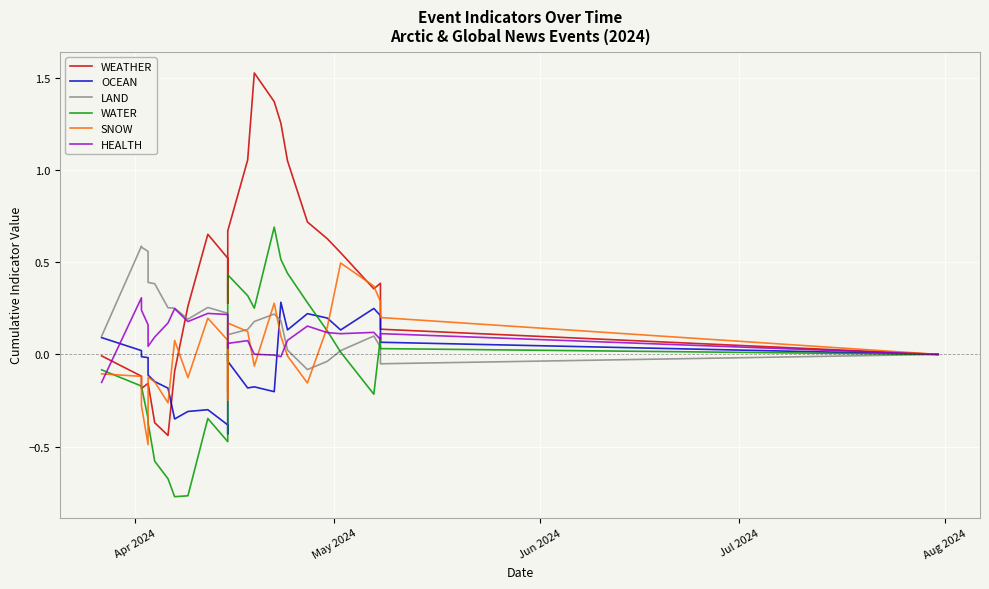

Reading right to left, extract all data points from this chart.

WEATHER: -0.0	0.1	0.4	0.4	0.6	0.6	0.7	1.1	1.3	1.4	1.5	1.1	0.7	0.3	0.4	0.5	0.5	0.7	0.3	-0.1	-0.4	-0.4	-0.2	-0.2	-0.2	-0.1	-0.0
OCEAN: 0.0	0.1	0.2	0.2	0.1	0.2	0.2	0.1	0.3	-0.2	-0.2	-0.2	-0.0	0.0	-0.4	-0.4	-0.4	-0.3	-0.3	-0.4	-0.2	-0.1	-0.1	-0.0	-0.0	0.0	0.1
LAND: -0.0	-0.1	0.0	0.1	0.0	-0.0	-0.1	0.0	0.2	0.2	0.2	0.1	0.1	0.1	0.1	0.2	0.2	0.3	0.2	0.3	0.3	0.4	0.4	0.6	0.6	0.6	0.1
WATER: -0.0	0.0	0.1	-0.2	0.0	0.1	0.3	0.4	0.5	0.7	0.3	0.3	0.4	-0.0	0.1	0.1	-0.5	-0.3	-0.8	-0.8	-0.7	-0.6	-0.4	-0.3	-0.2	-0.2	-0.1
SNOW: -0.0	0.2	0.3	0.4	0.5	0.1	-0.2	-0.0	0.1	0.3	-0.1	0.1	0.2	-0.2	0.1	-0.2	0.1	0.2	-0.1	0.1	-0.3	-0.1	-0.1	-0.5	-0.3	-0.1	-0.1
HEALTH: 0.0	0.1	0.1	0.1	0.1	0.1	0.2	0.1	-0.0	-0.0	0.0	0.1	0.1	0.0	0.1	0.1	0.2	0.2	0.2	0.2	0.2	0.1	0.0	0.2	0.2	0.3	-0.2